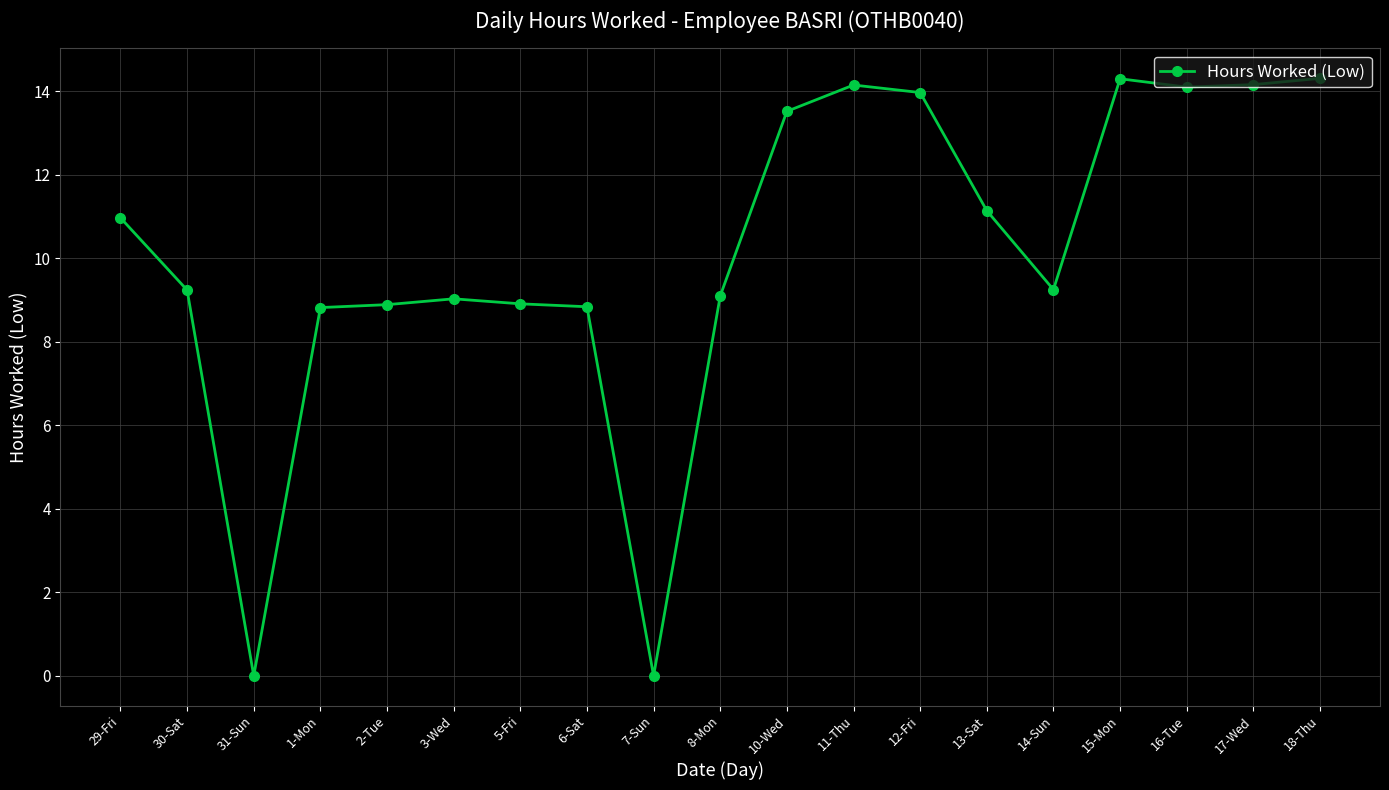

What position from the right is 12-Fri?

7